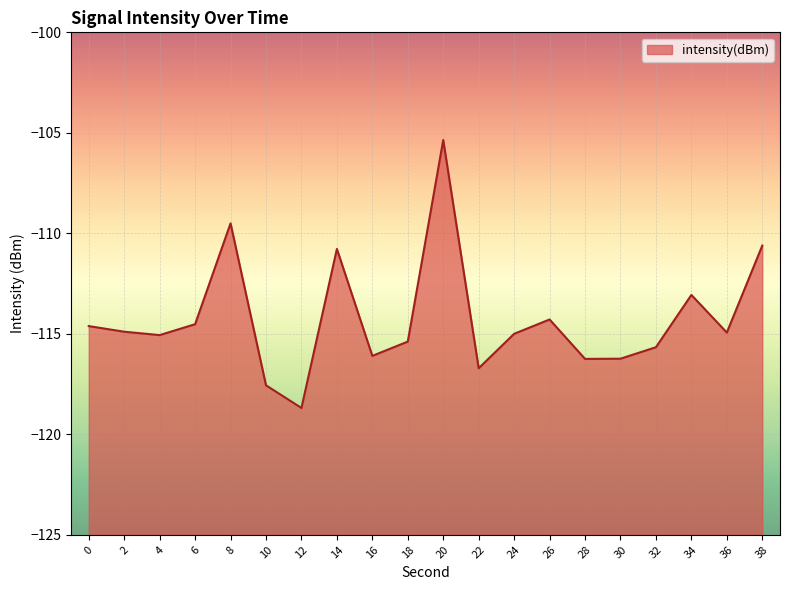

What is the sum of the values at 2 and 30?

-231.1